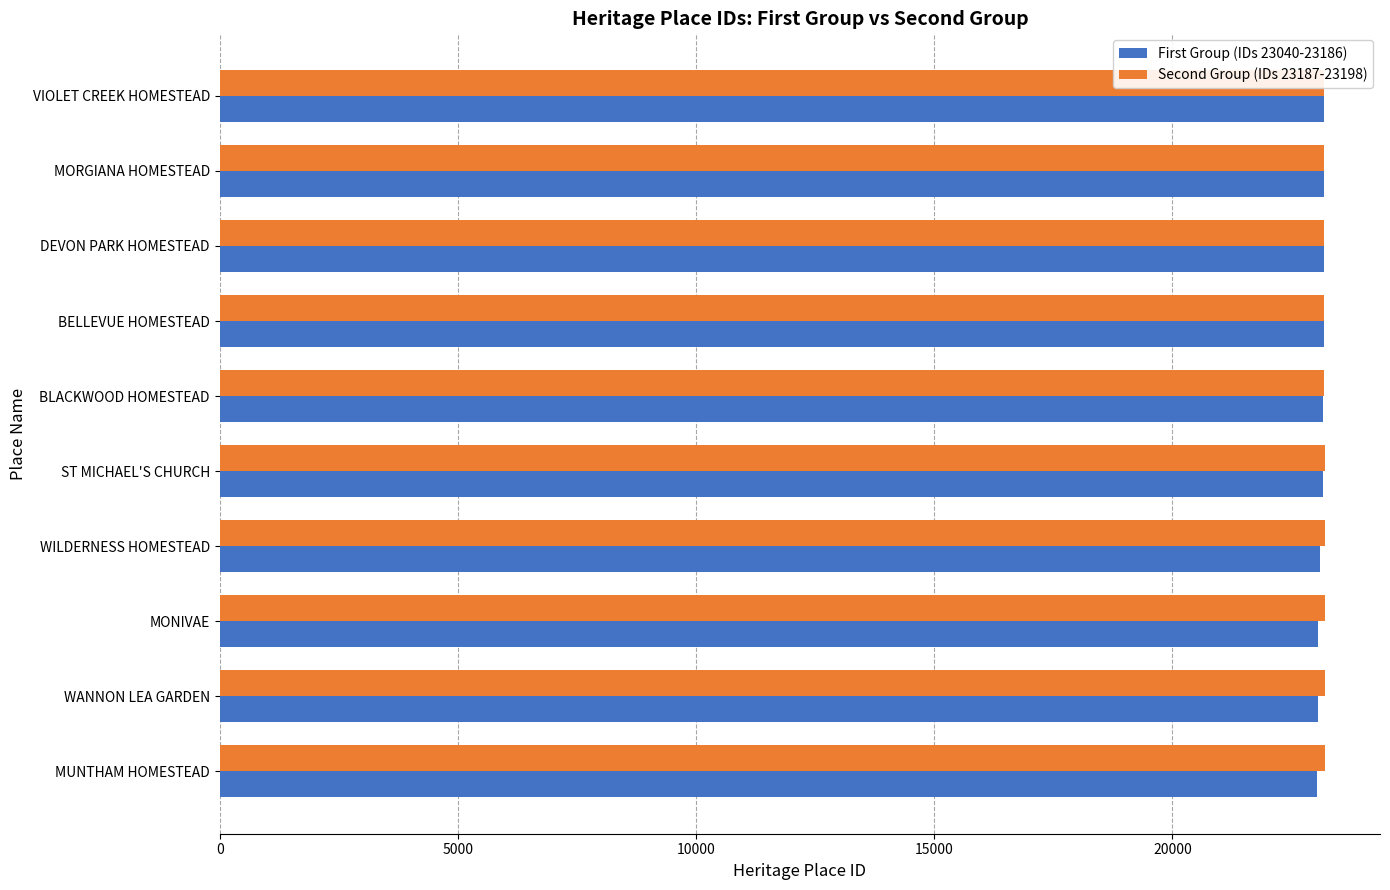

What is the total value across all series at WILDERNESS HOMESTEAD?

46300